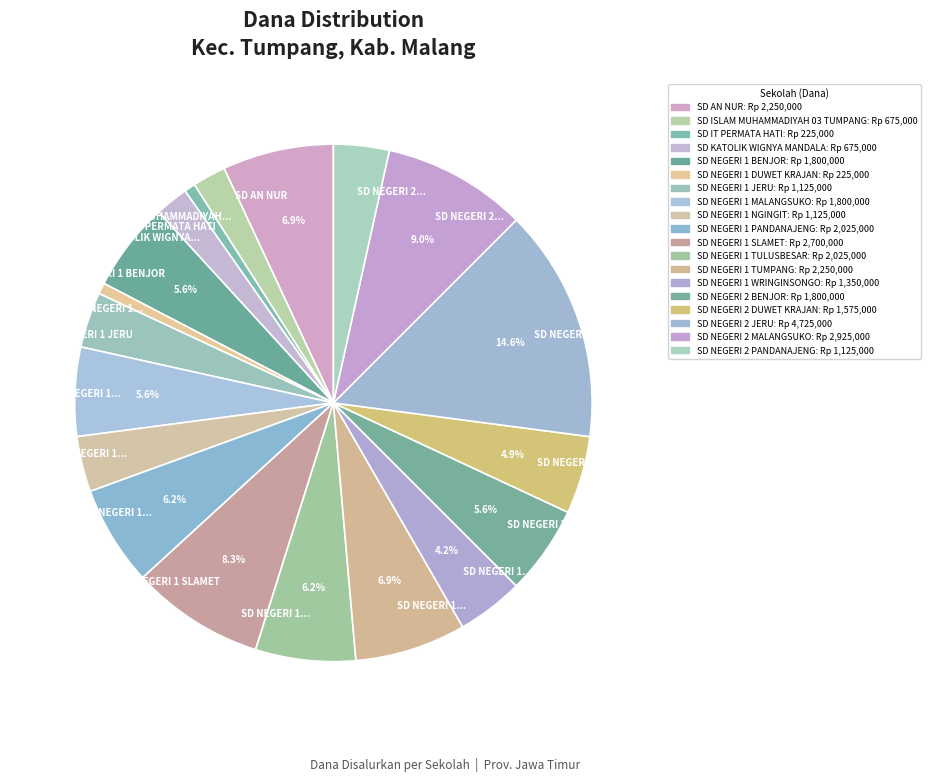

How many slices are in this pie chart?

19